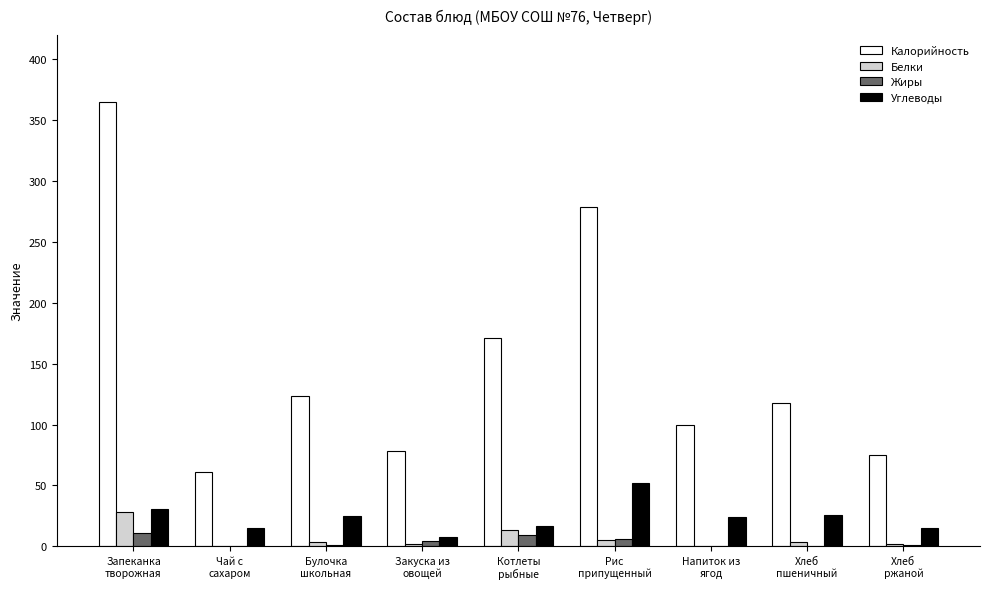

What is the total value across all series at Рис
припущенный?

341.6